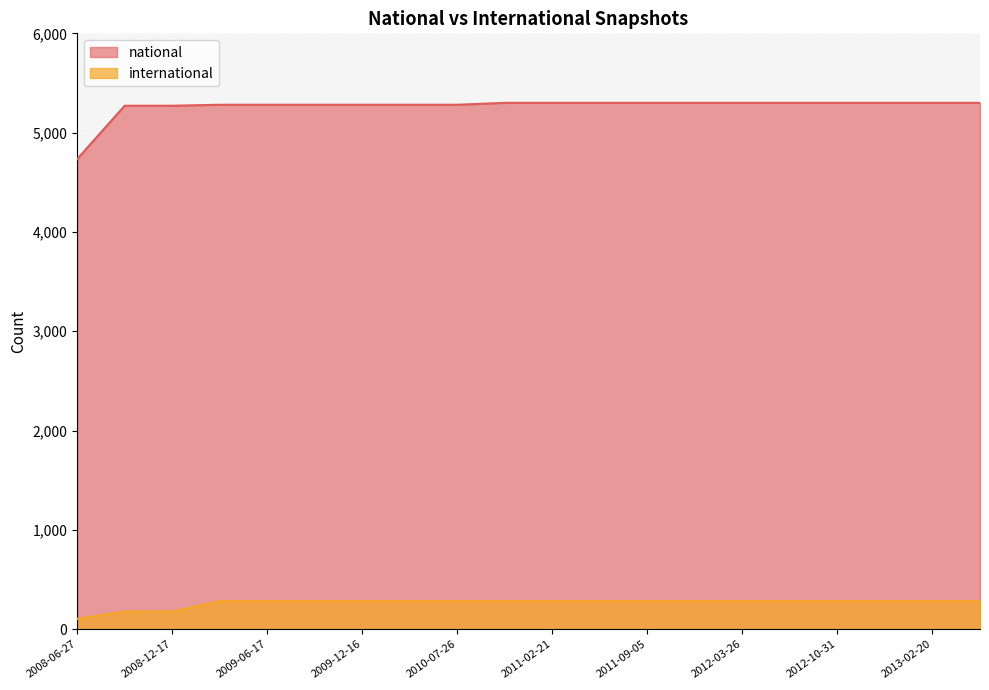

Reading left to right, what are all the values shown in this chart?

national: 2008-06-27=4734	2008-10-10=5271	2008-12-17=5271	2009-04-06=5281	2009-06-17=5281	2009-09-25=5281	2009-12-16=5281	2010-04-01=5281	2010-07-26=5281	2010-11-17=5300	2011-02-21=5300	2011-06-10=5300	2011-09-05=5300	2012-01-18=5300	2012-03-26=5300	2012-07-13=5300	2012-10-31=5300	2012-12-11=5300	2013-02-20=5300	2013-05-21=5300
international: 2008-06-27=105	2008-10-10=178	2008-12-17=178	2009-04-06=283	2009-06-17=283	2009-09-25=283	2009-12-16=283	2010-04-01=283	2010-07-26=283	2010-11-17=283	2011-02-21=283	2011-06-10=283	2011-09-05=283	2012-01-18=283	2012-03-26=283	2012-07-13=283	2012-10-31=283	2012-12-11=283	2013-02-20=283	2013-05-21=283